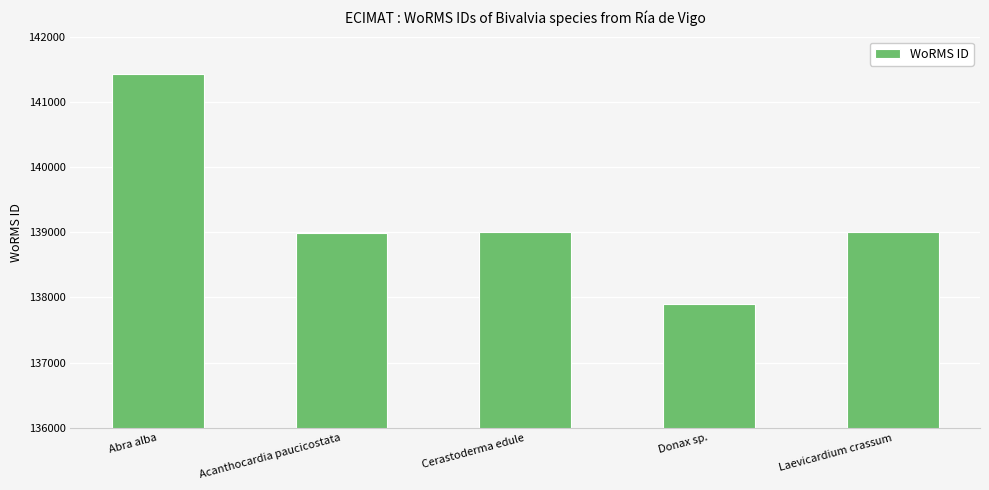

What is the change in value from Acanthocardia paucicostata to Cerastoderma edule?

+5